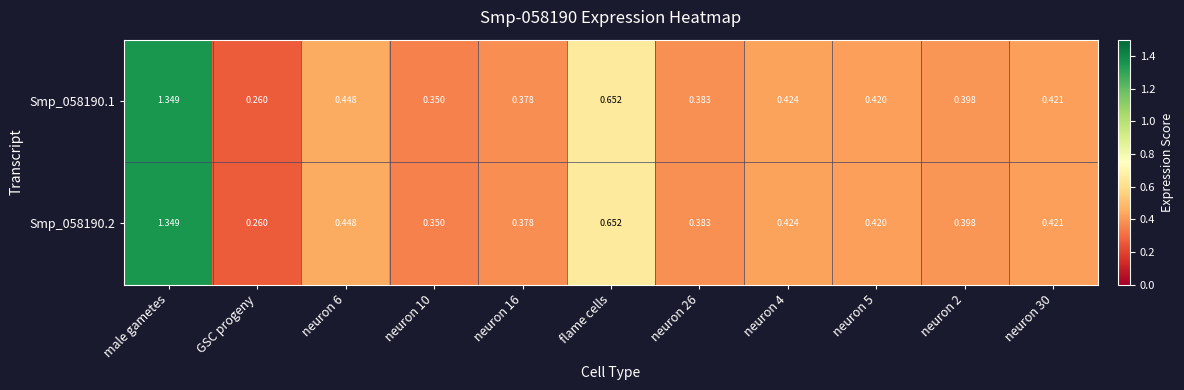

At which category does the chart reach its minimum across all series?

GSC progeny